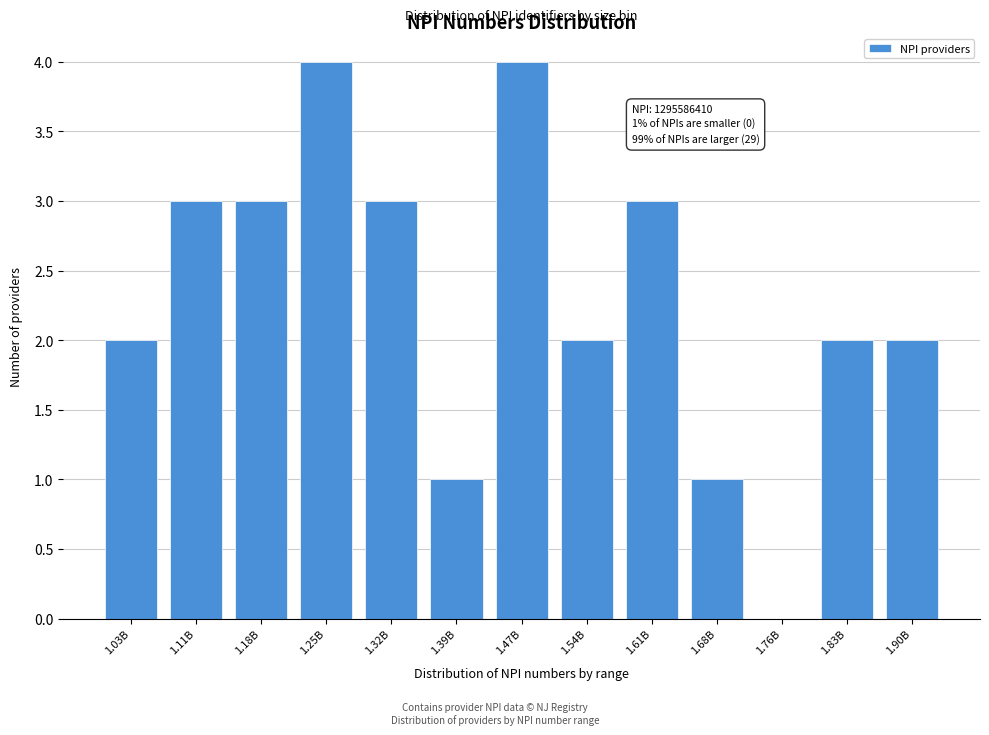

Reading left to right, what are all the values shown in this chart?

1.03B=2	1.11B=3	1.18B=3	1.25B=4	1.32B=3	1.39B=1	1.47B=4	1.54B=2	1.61B=3	1.68B=1	1.76B=0	1.83B=2	1.90B=2